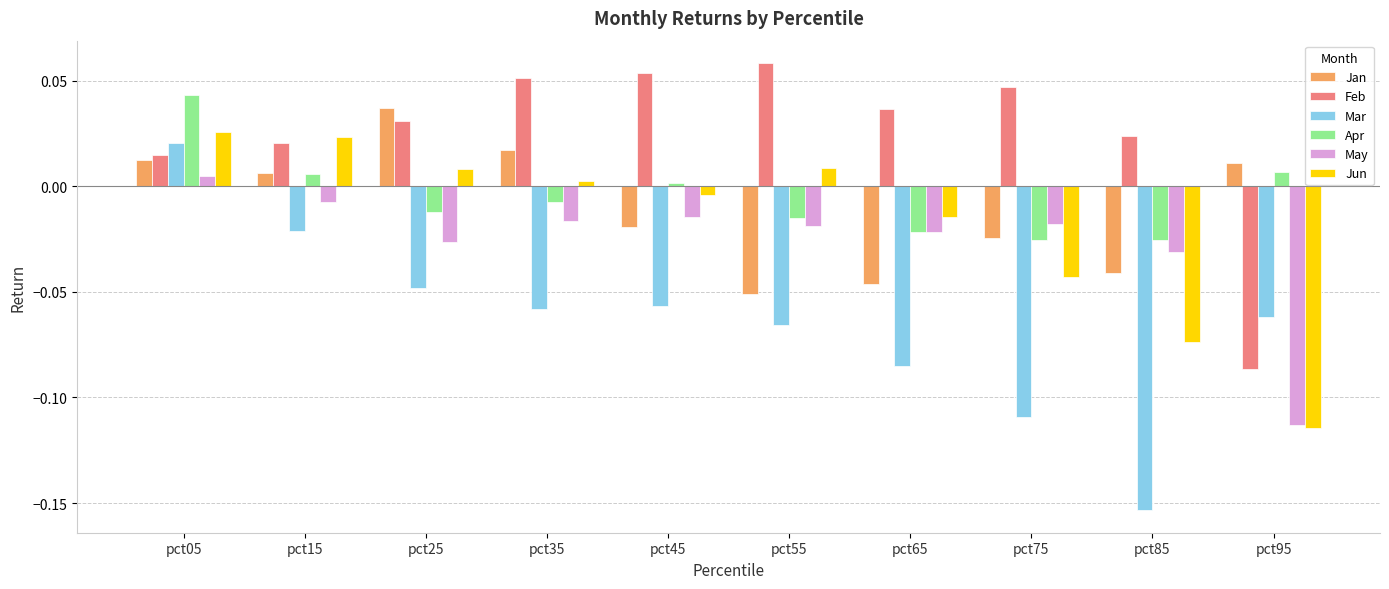

How many values in the May series exceed 0?

1